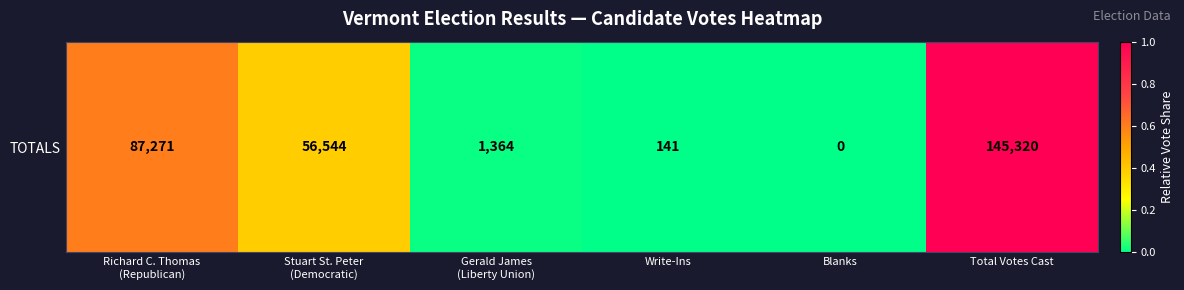

Reading left to right, extract all data points from this chart.

0.6	0.4	0.0	0.0	0.0	1.0